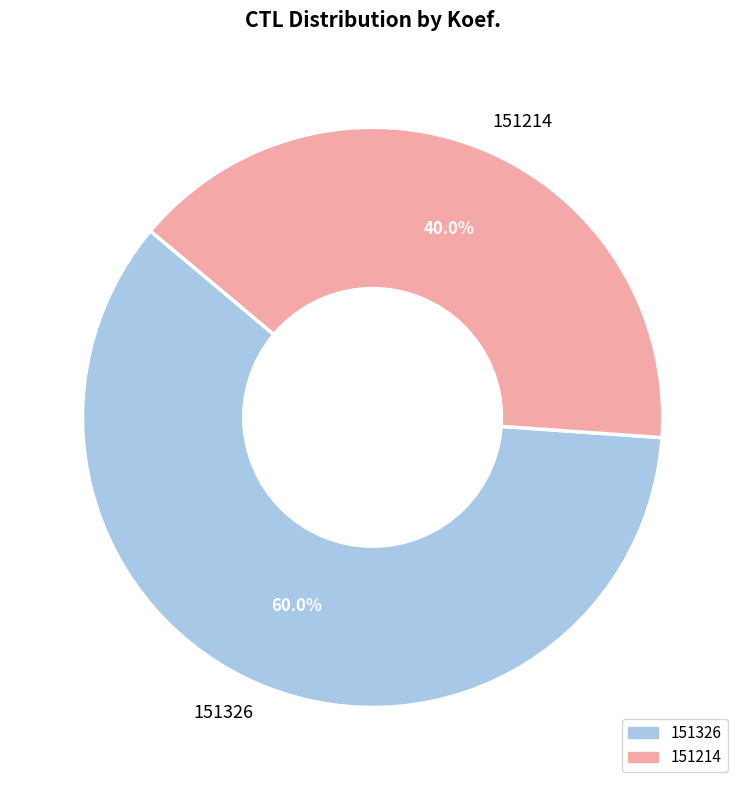

To the nearest percent, what is the difference between the 151214 and 151326 slice percentages?

20%